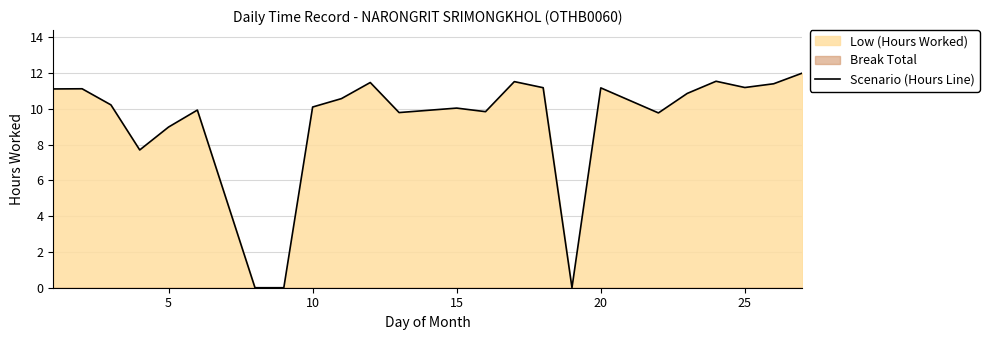

The Scenario (Hours Line) series shows 13.6 at 10. True or false?

False